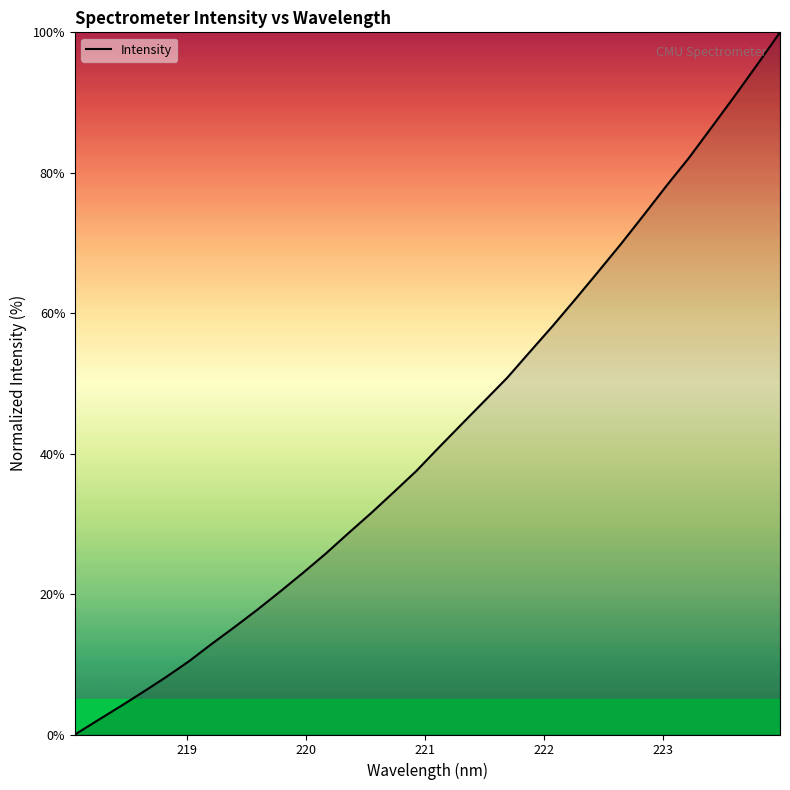

What is the difference between the maximum and minimum values?

100.0